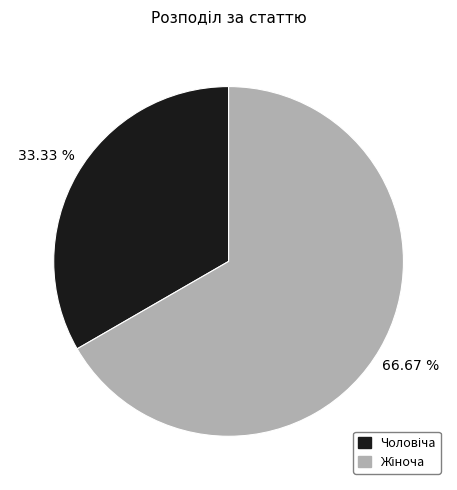

Is there any slice that represents more than half of the pie?

Yes